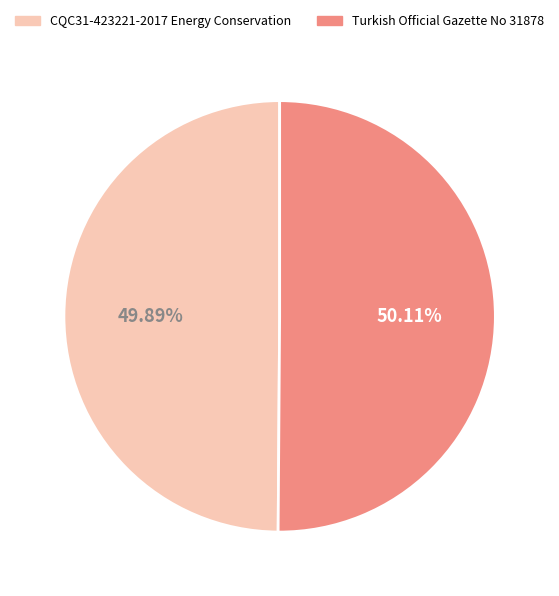

Do Turkish Official Gazette No 31878 and CQC31-423221-2017 Energy Conservation together represent more than half of the pie?

Yes